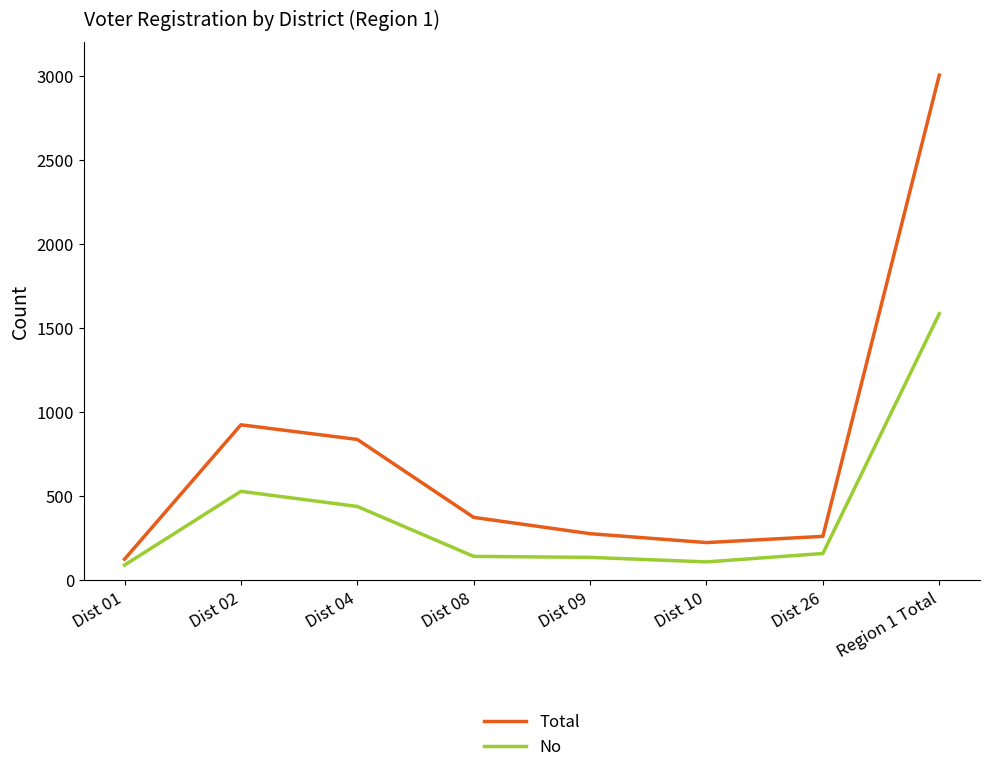

Which category has the highest value in the No series?

Region 1 Total